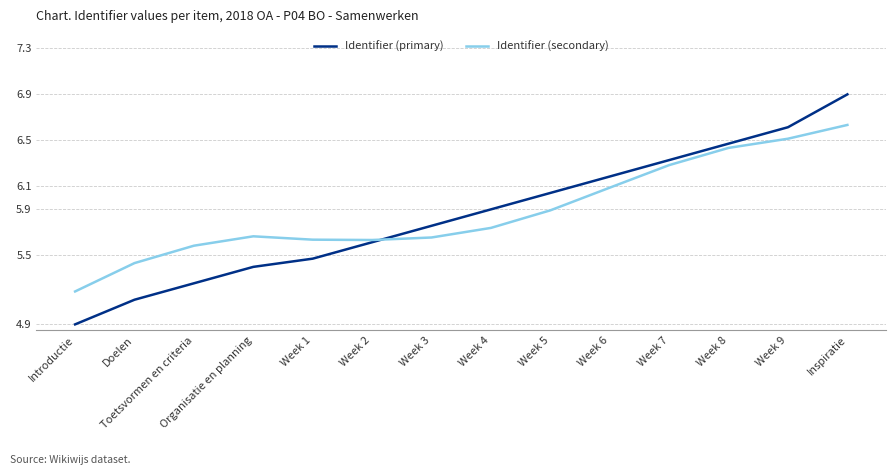

What is the approximate value of Identifier (primary) at Doelen?

5.1